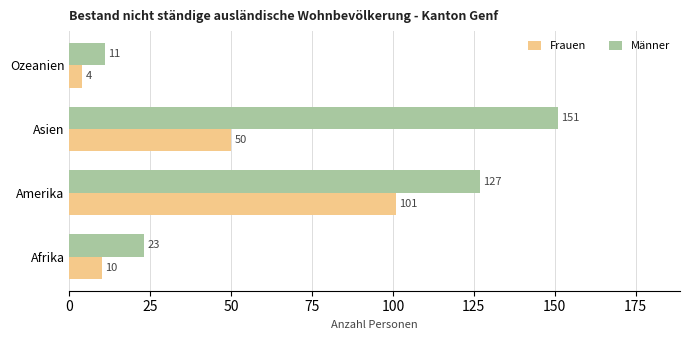

Which series has the largest total across all categories?

Männer